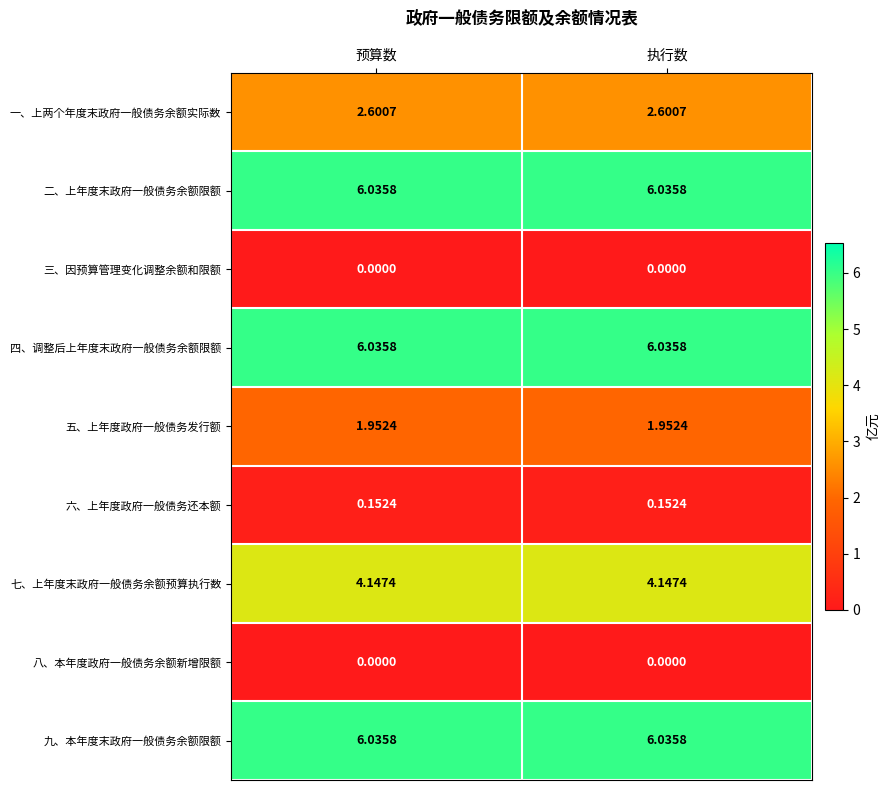

What is the difference between the highest and lowest values at 执行数?

6.0